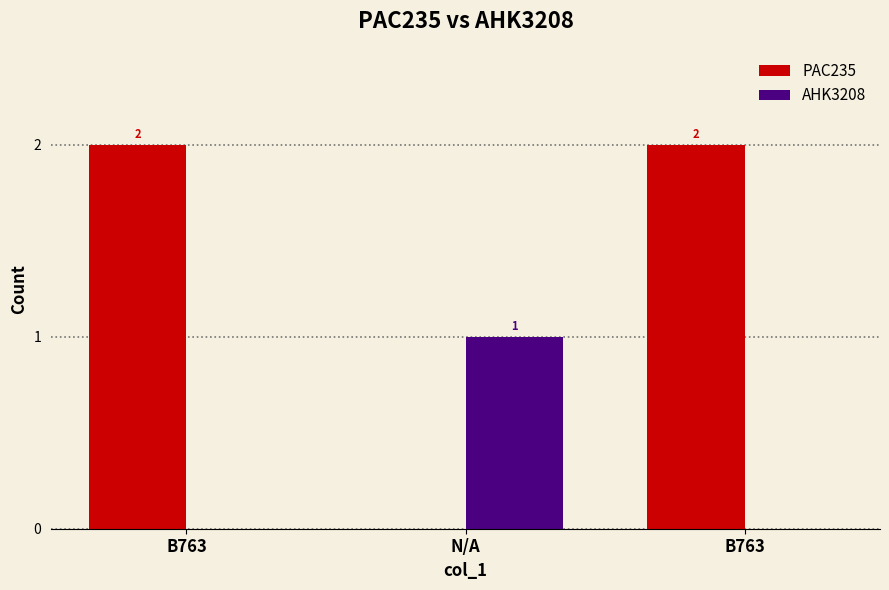

What is the highest value of the PAC235 series?

2